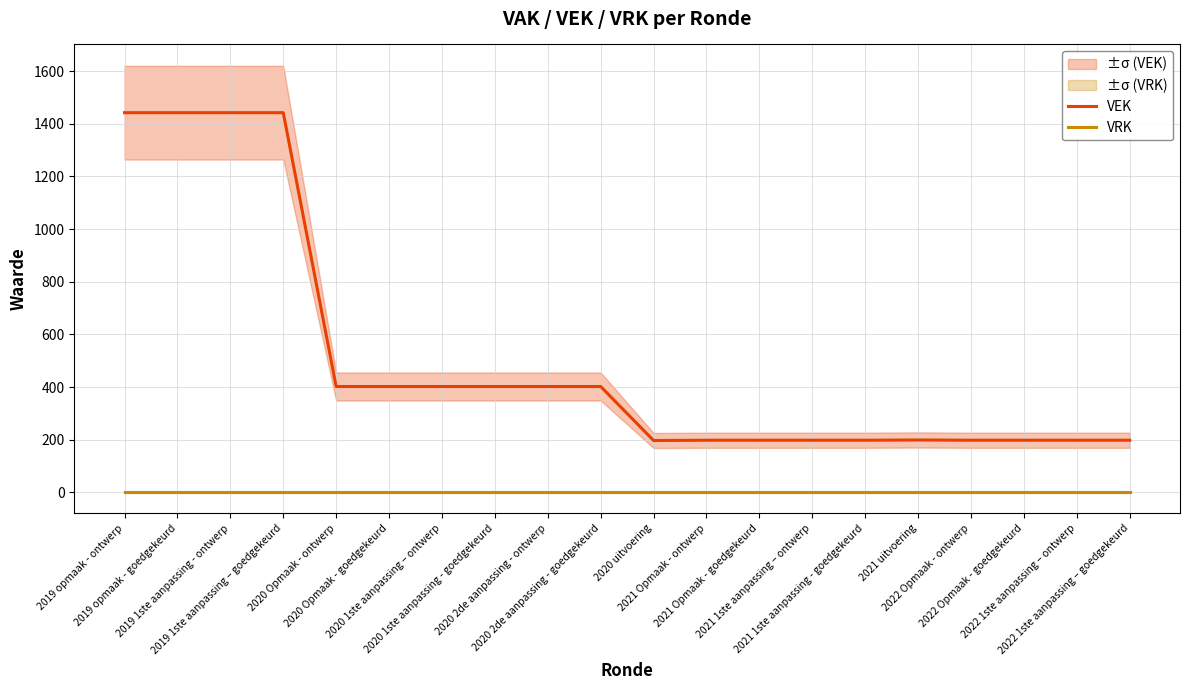

What are all the series names shown in the legend?

VEK, VRK